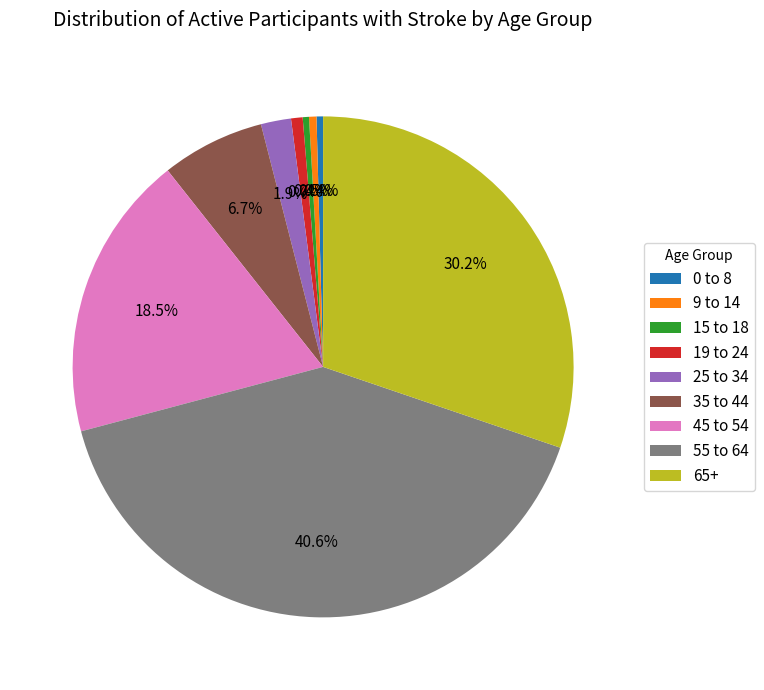

Is 9 to 14 the majority of the pie?

No